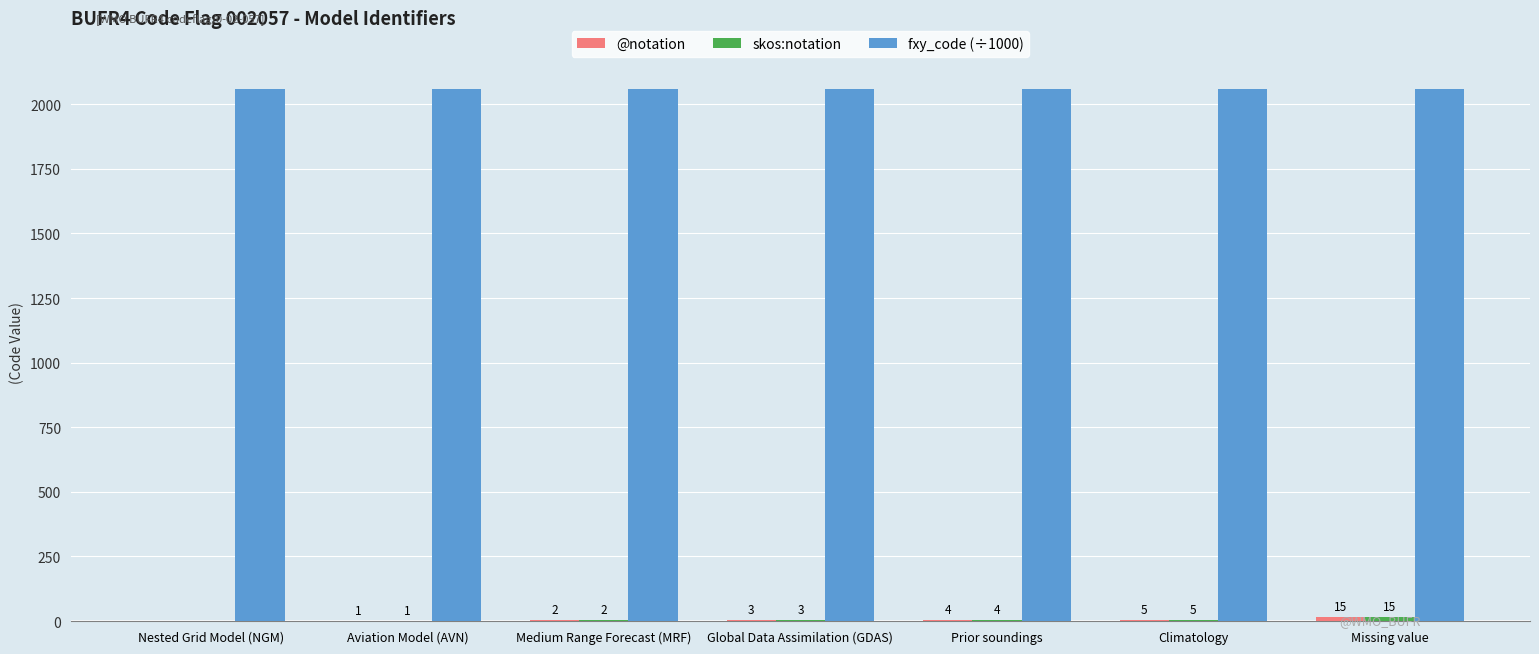

True or false: fxy_code (÷1000) has a value of 3287 at Aviation Model (AVN).

False